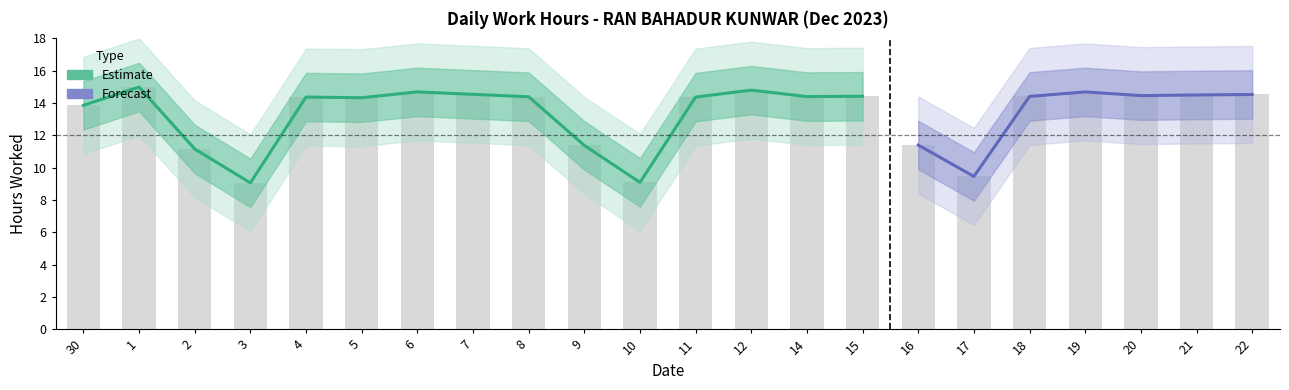

What is the label of the 6th bar from the right?

17